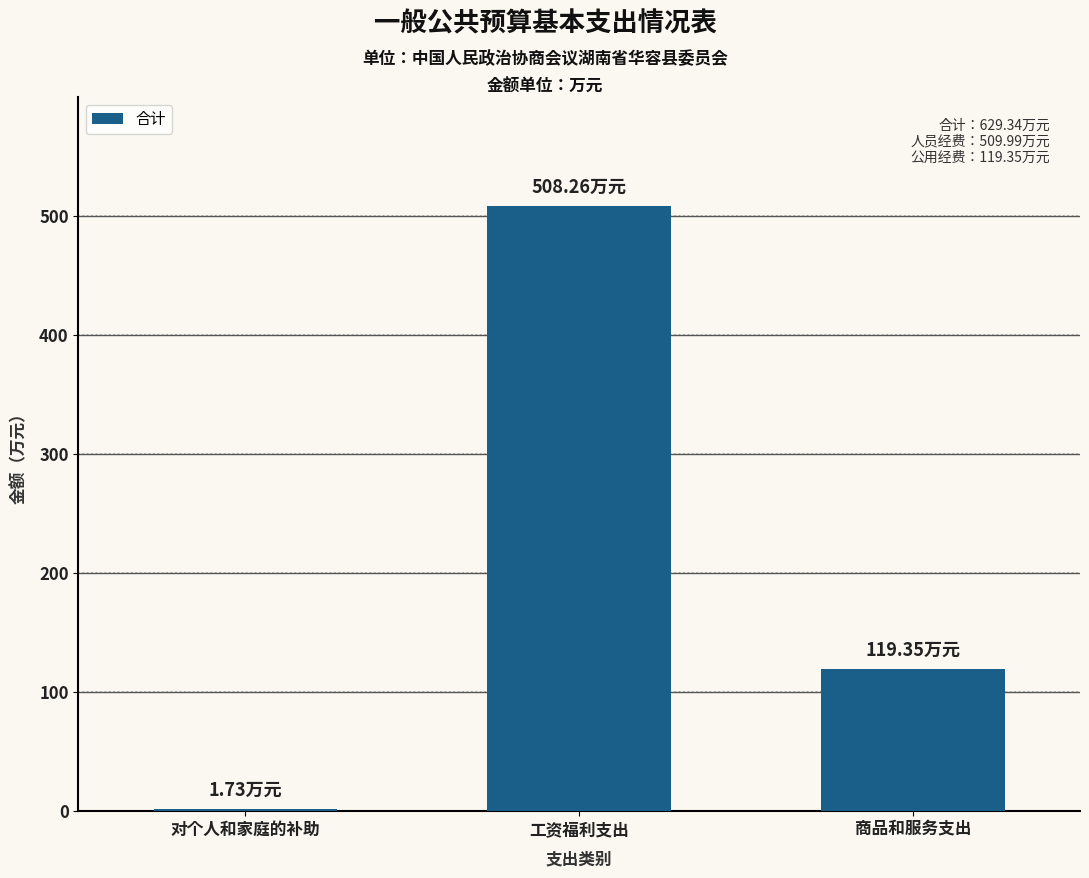

What is the sum of all values?

629.3